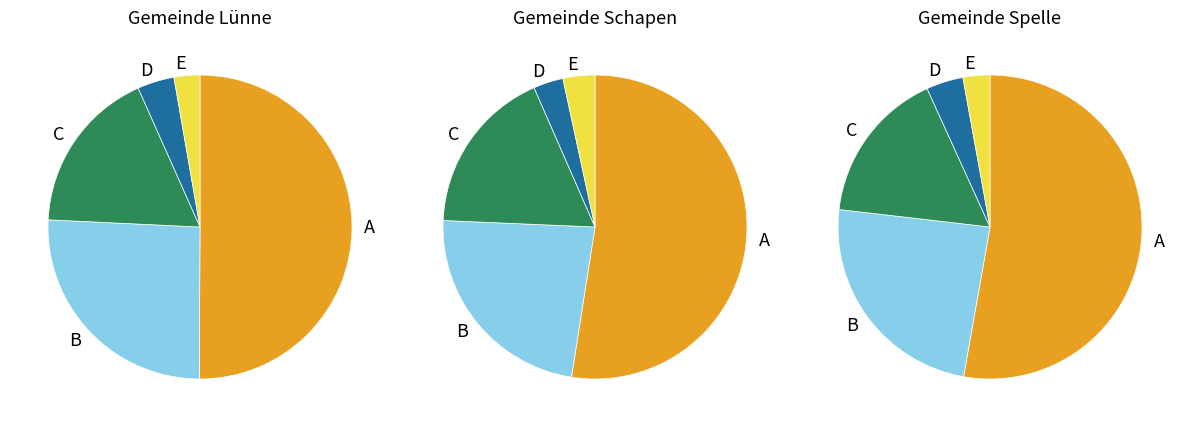

Is there any slice that represents more than half of the pie?

Yes